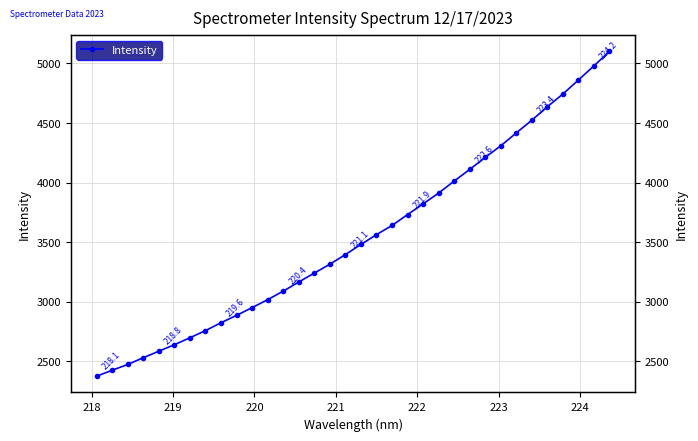

What is the maximum value shown in the chart?

5101.7